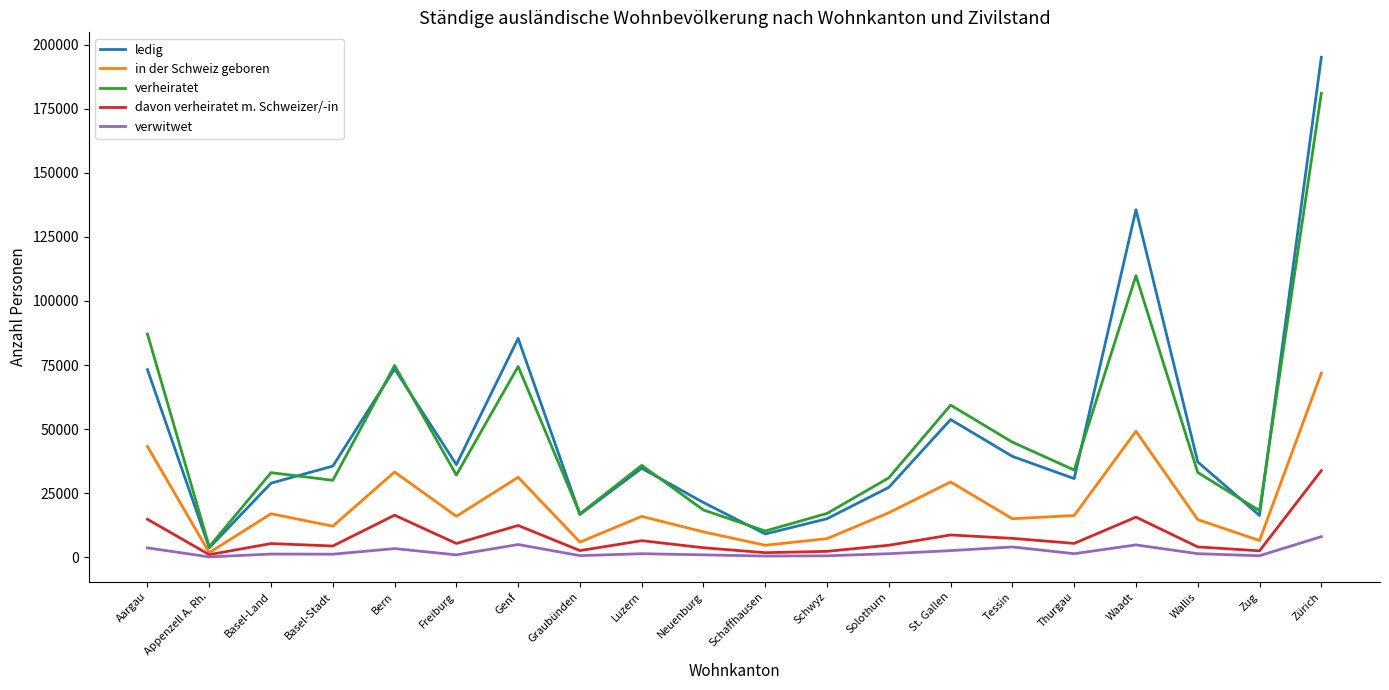

True or false: ledig has a value of 58938 at Genf.

False